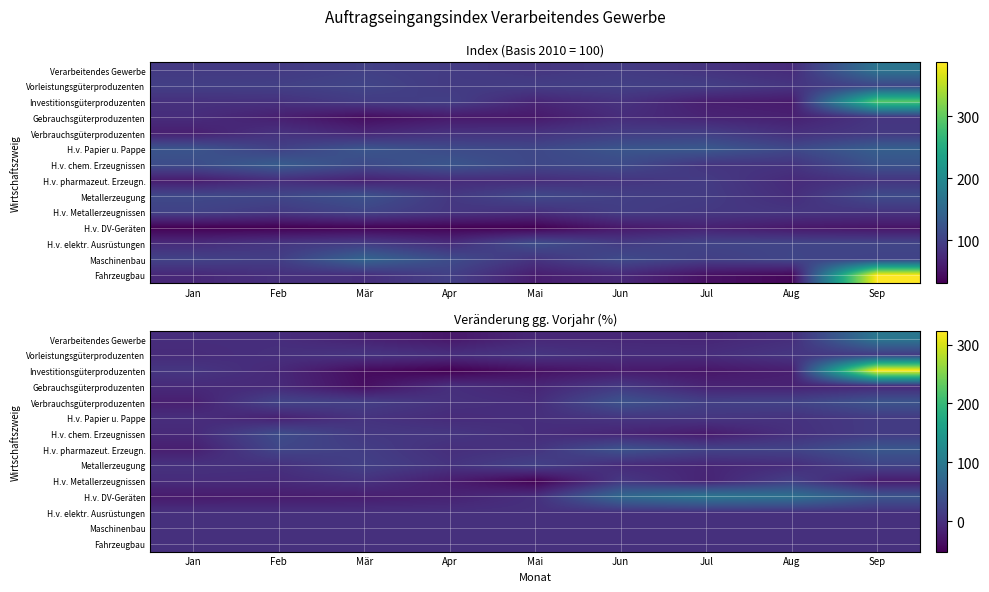

At how many categories does at least one series exceed 318?

1